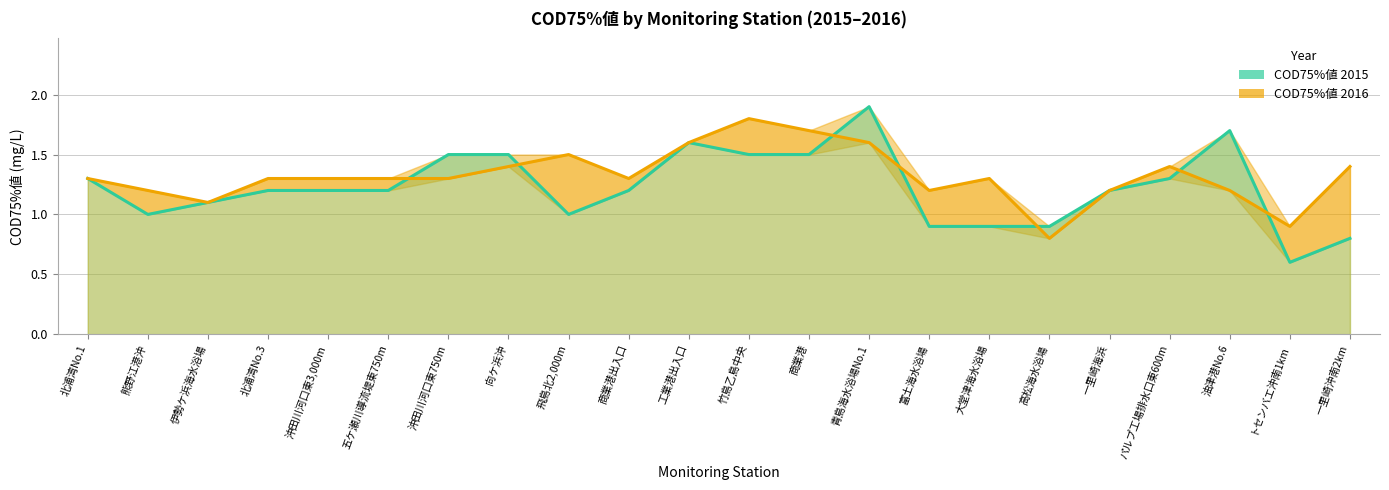

Which series has the largest range (max minus min)?

COD75%値 2015